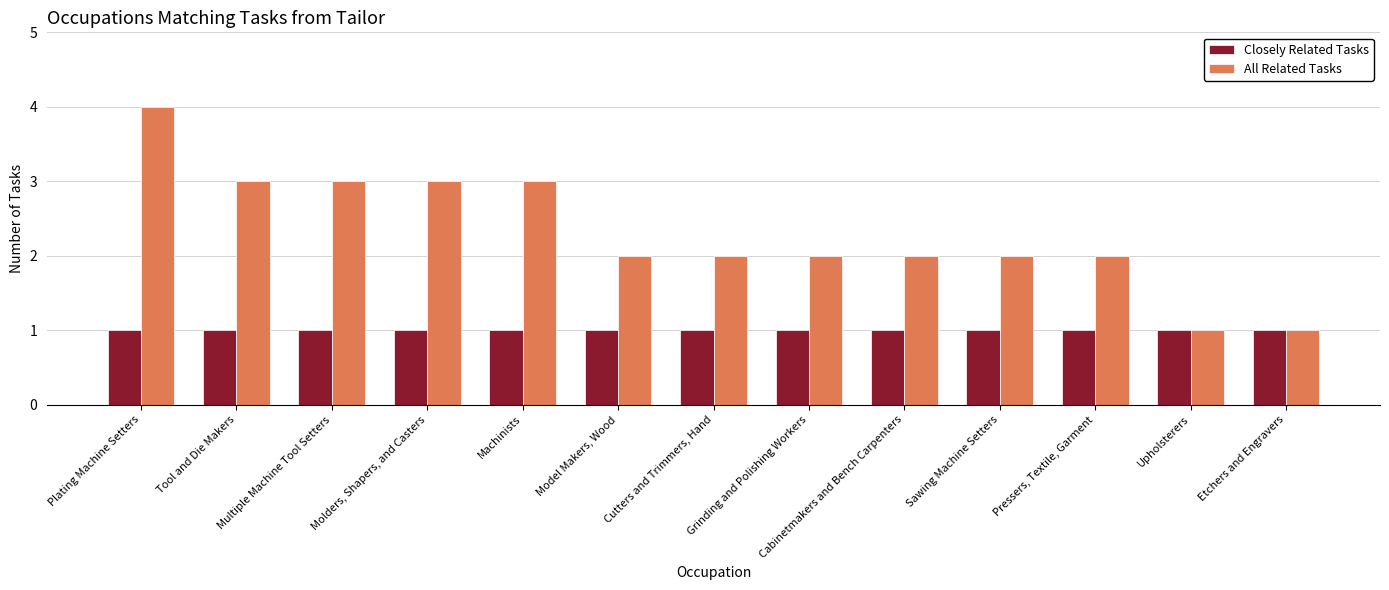

At Multiple Machine Tool Setters, list the series in order from smallest to largest.

Closely Related Tasks, All Related Tasks